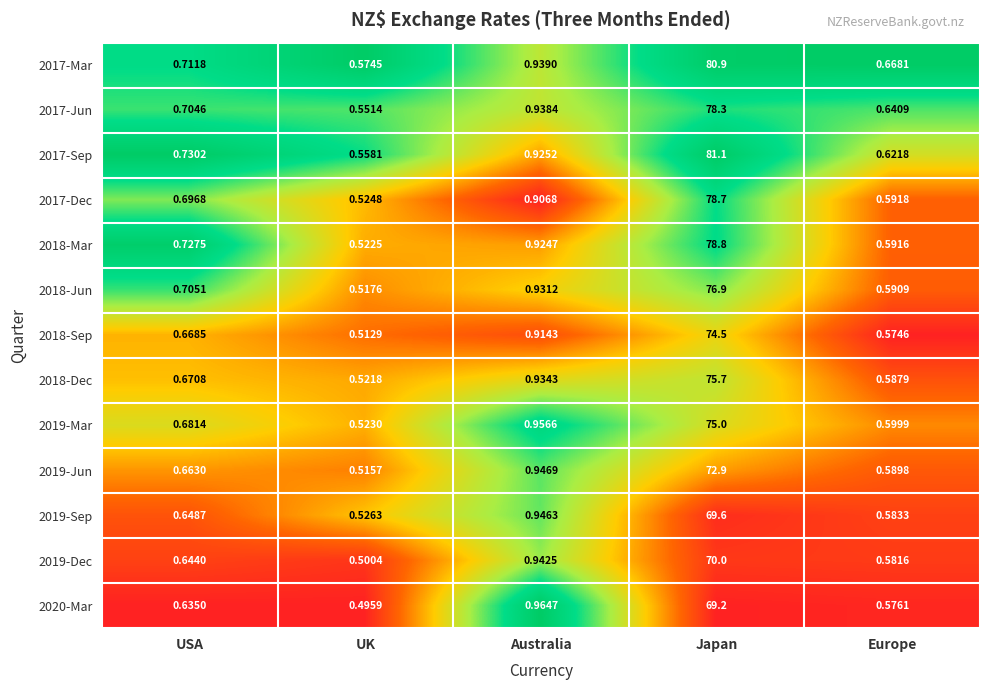

Is the value of 2018-Sep at UK greater than the value of 2018-Dec at USA?

No